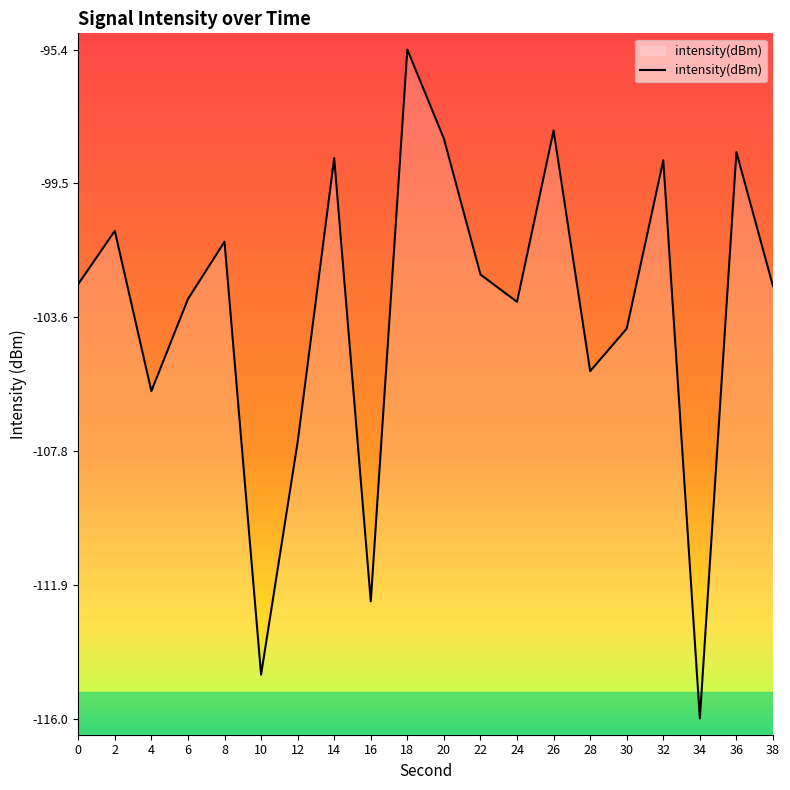

Reading left to right, list all the values displayed in this chart.

-102.6	-101.0	-105.9	-103.1	-101.3	-114.7	-107.5	-98.7	-112.4	-95.4	-98.1	-102.3	-103.2	-97.9	-105.3	-104.0	-98.8	-116.0	-98.6	-102.7